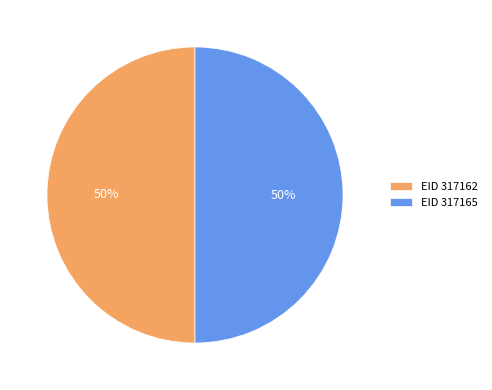

To the nearest percent, what percentage of the pie is EID 317162?

50%